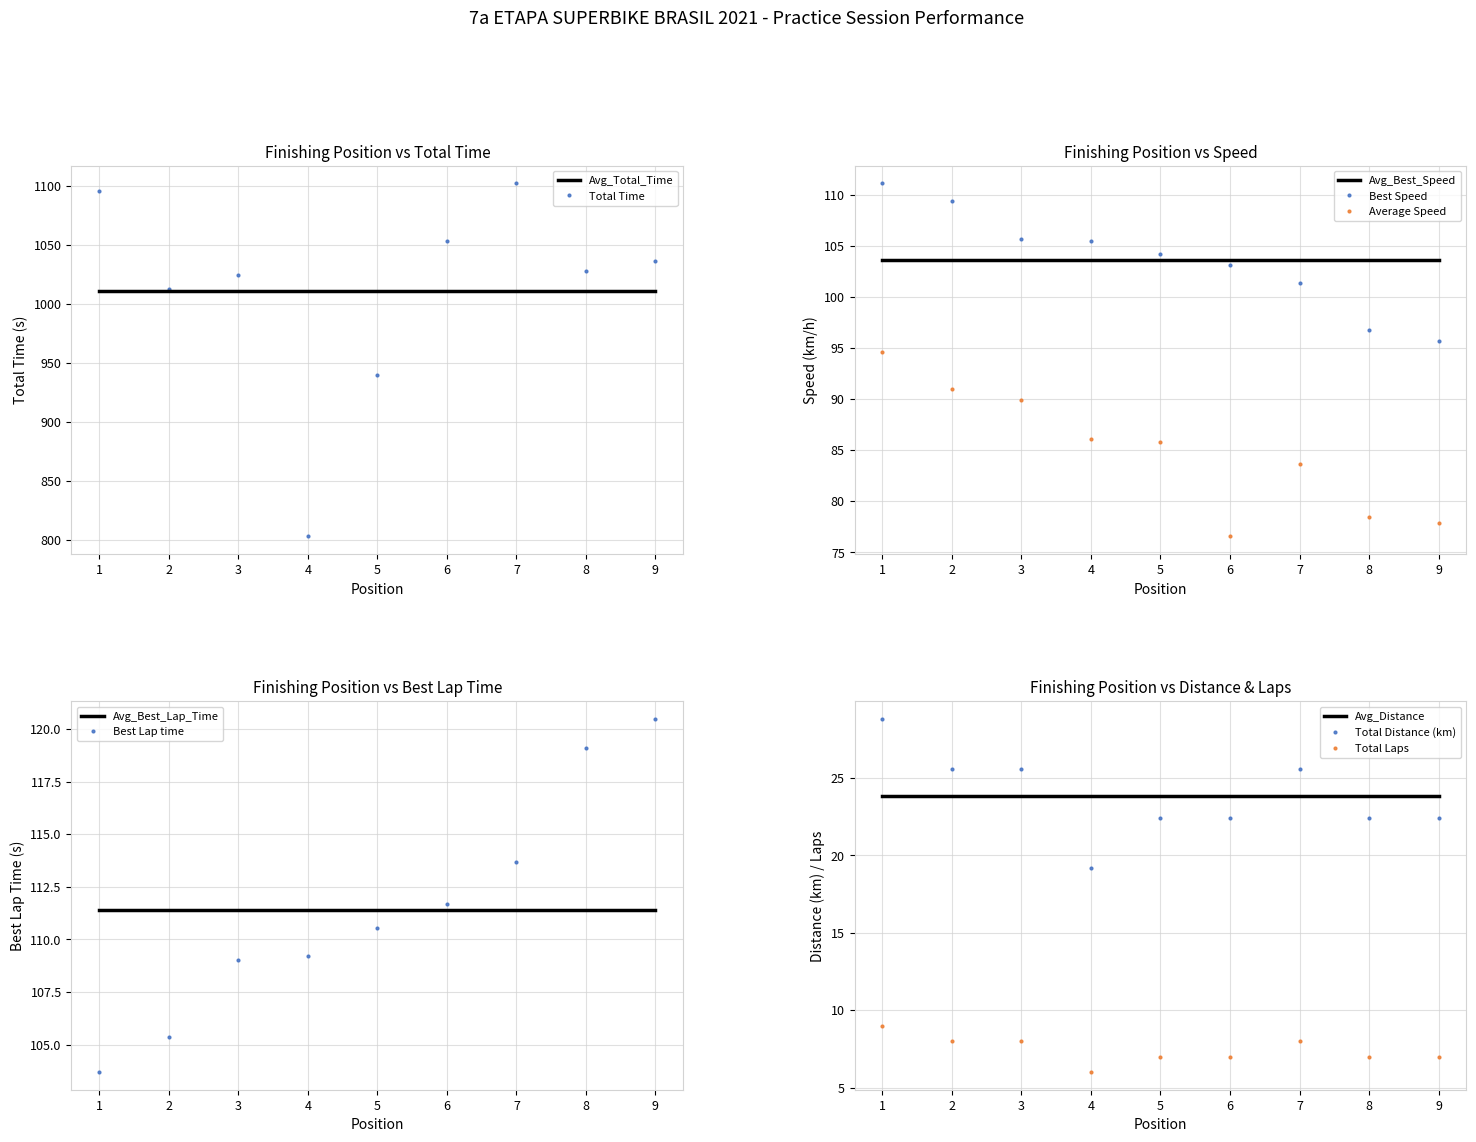

What is the minimum value for Avg_Best_Speed?

103.6